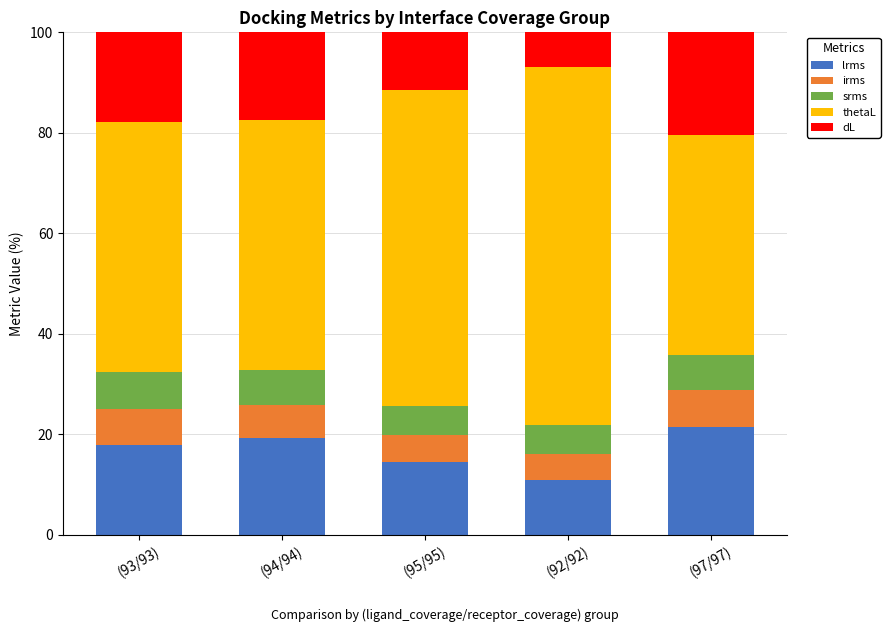

Reading left to right, transcribe the values for lrms.

17.8	19.3	14.4	10.8	21.4